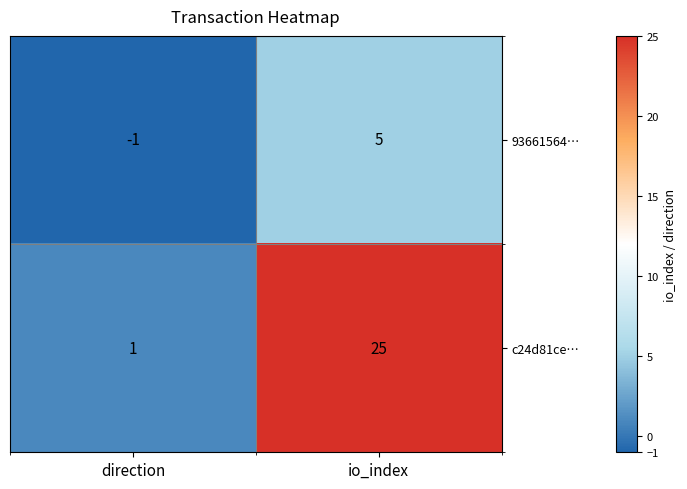

The value of c24d81ce… at direction is 2. True or false?

False